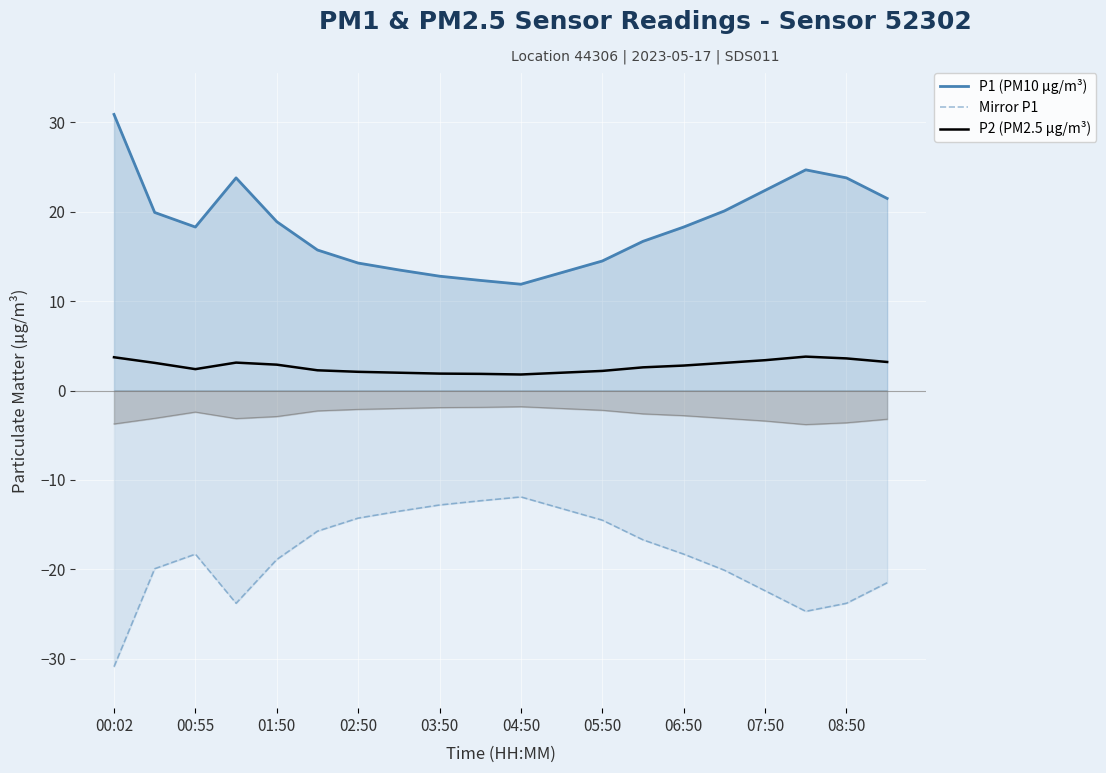

The Mirror P1 series shows -23.8 at 08:50. True or false?

True